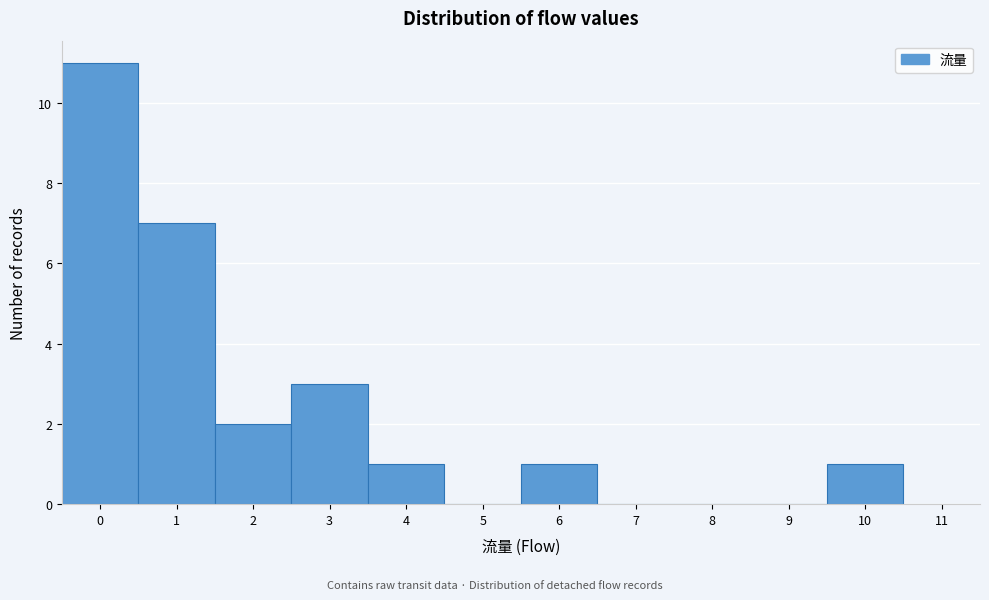

Reading left to right, transcribe this chart: for each bar, give the range it covers on the x-axis and its height. The values are not printed on the chart, so give them approximately, as read against the axis.

-0.5 to 0.5: 11
0.5 to 1.5: 7
1.5 to 2.5: 2
2.5 to 3.5: 3
3.5 to 4.5: 1
4.5 to 5.5: 0
5.5 to 6.5: 1
6.5 to 7.5: 0
7.5 to 8.5: 0
8.5 to 9.5: 0
9.5 to 10.5: 1